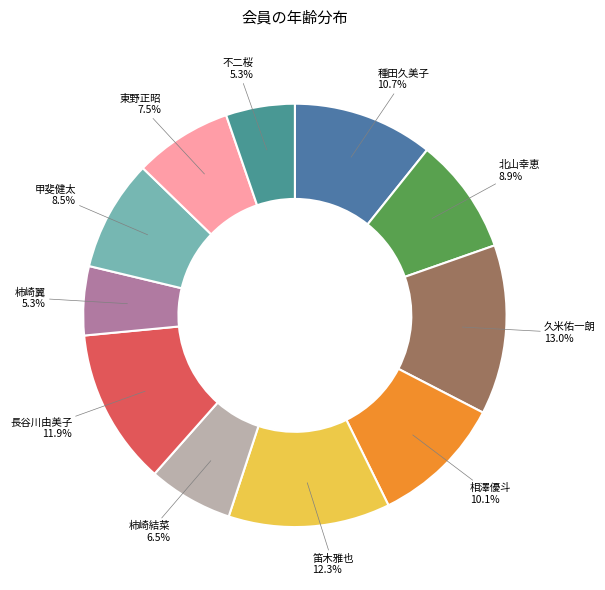

What is the ratio of the value at 長谷川由美子 to the value at 柿崎結菜?

1.8